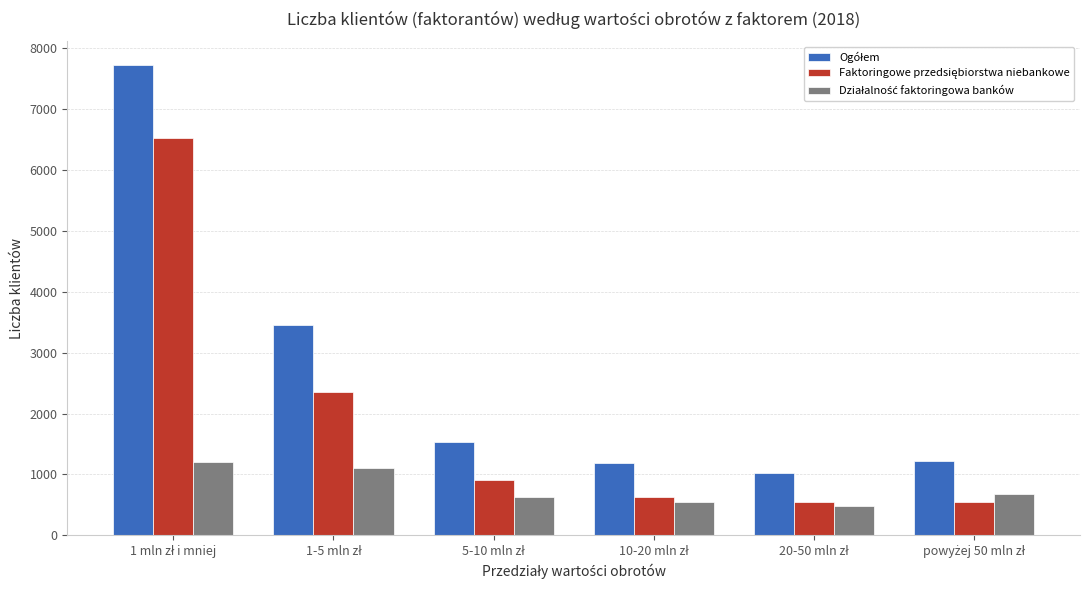

Are the bars horizontal?

No